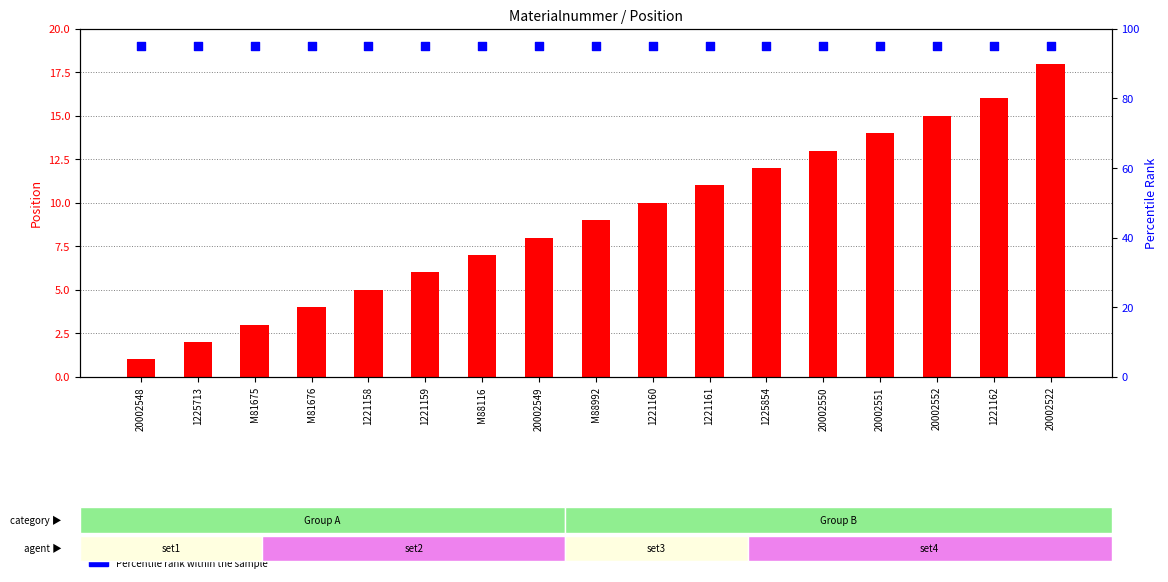

At which category is the sum across all series the highest?

20002522